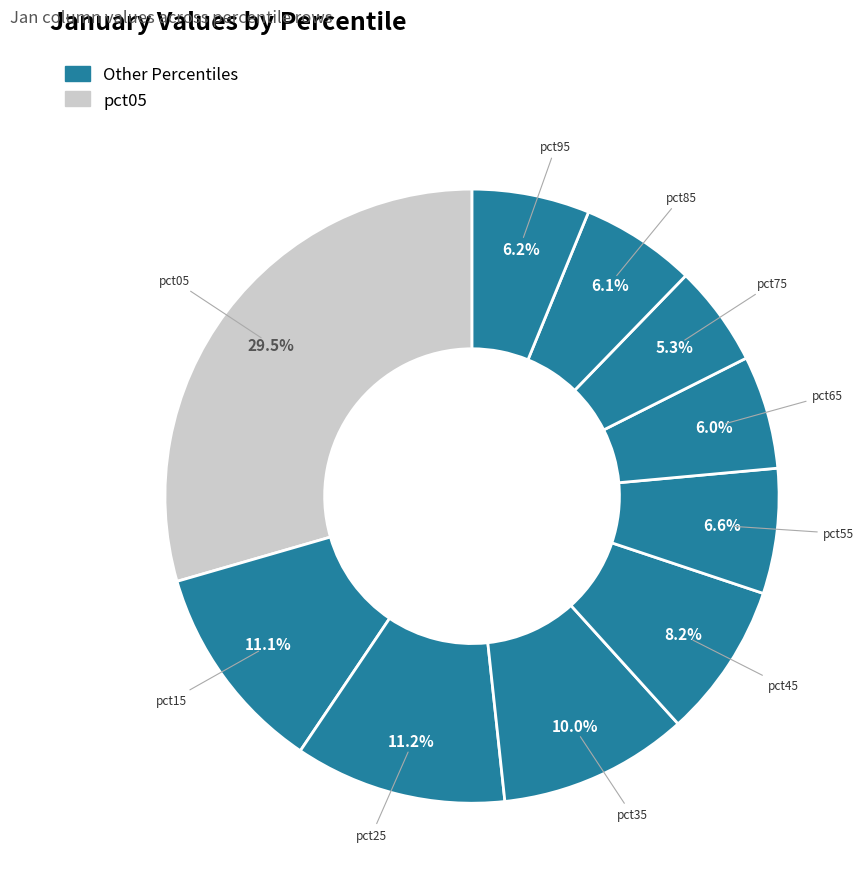

How many segments does this pie chart have?

10